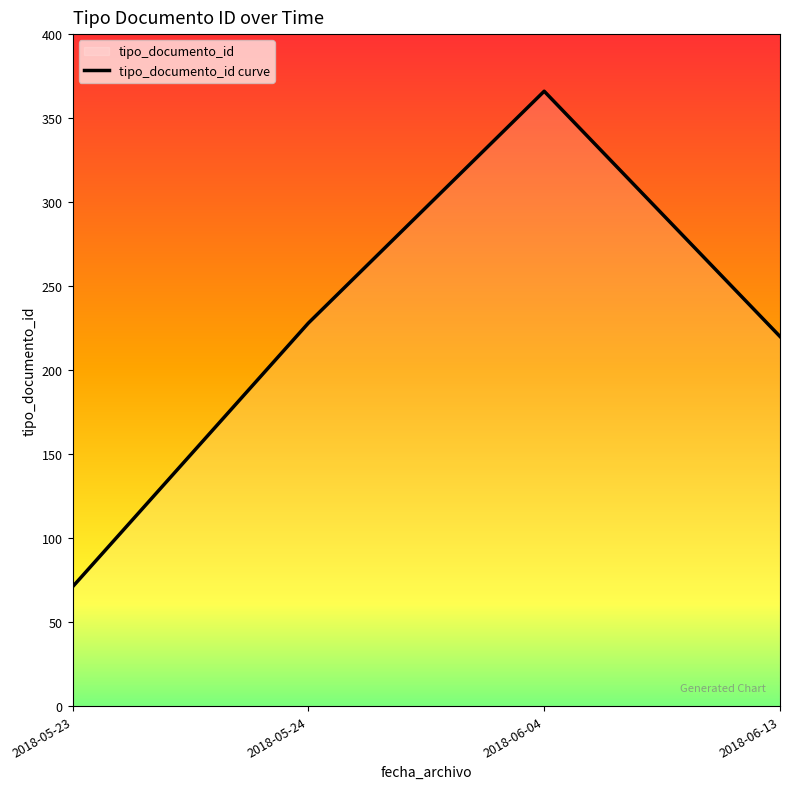

The chart shows a value of 228 at 2018-05-24. True or false?

True